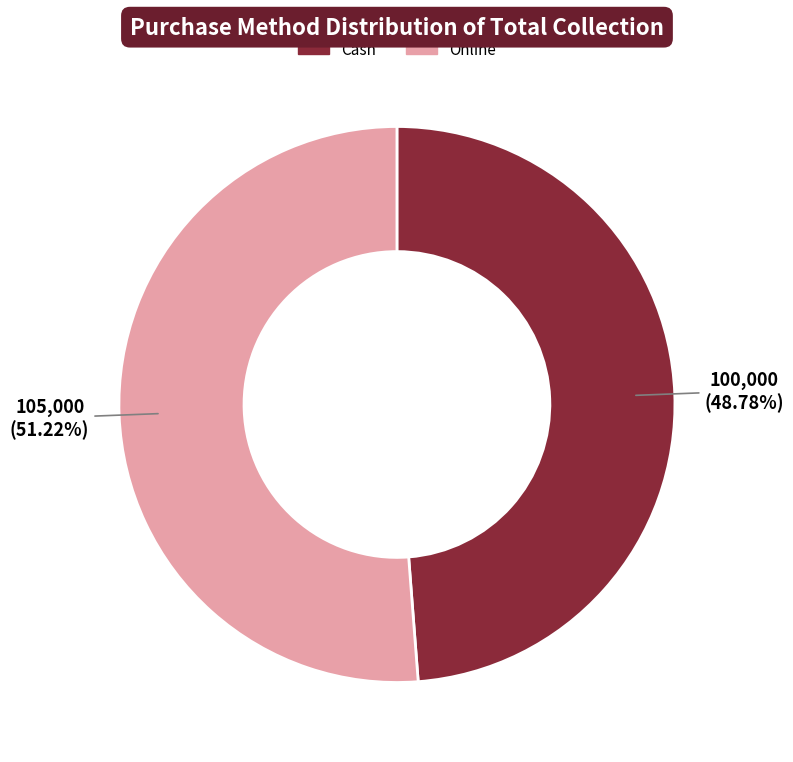

To the nearest percent, what is the difference between the Cash and Online slice percentages?

2%